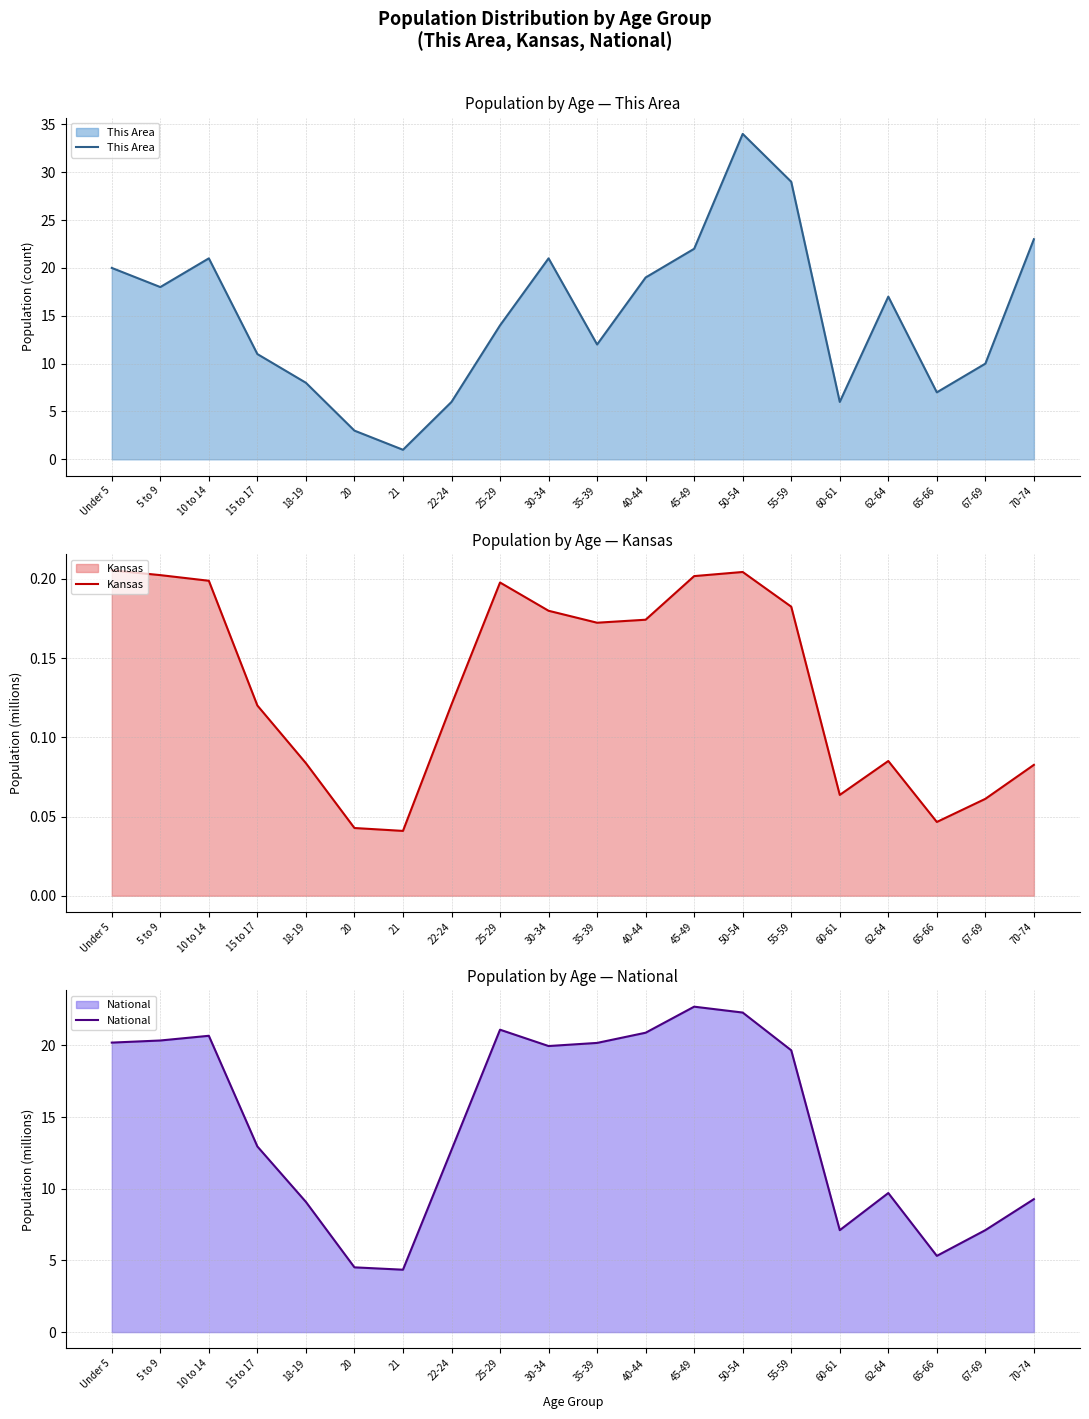

What is the difference between the highest and lowest values at 67-69?

9.9